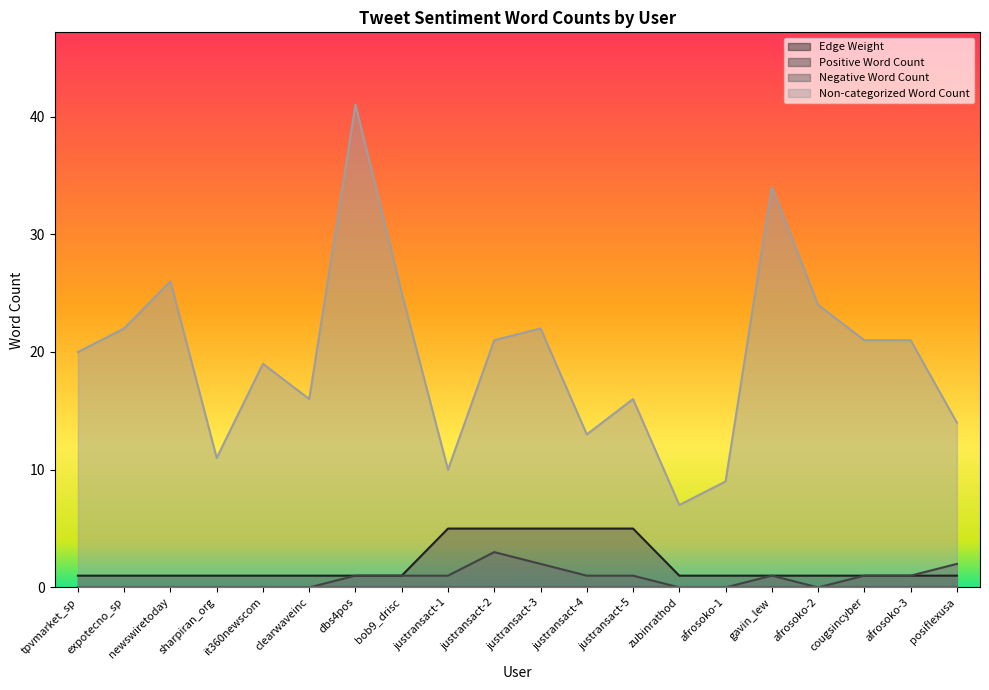

How many distinct data groups are displayed?

4